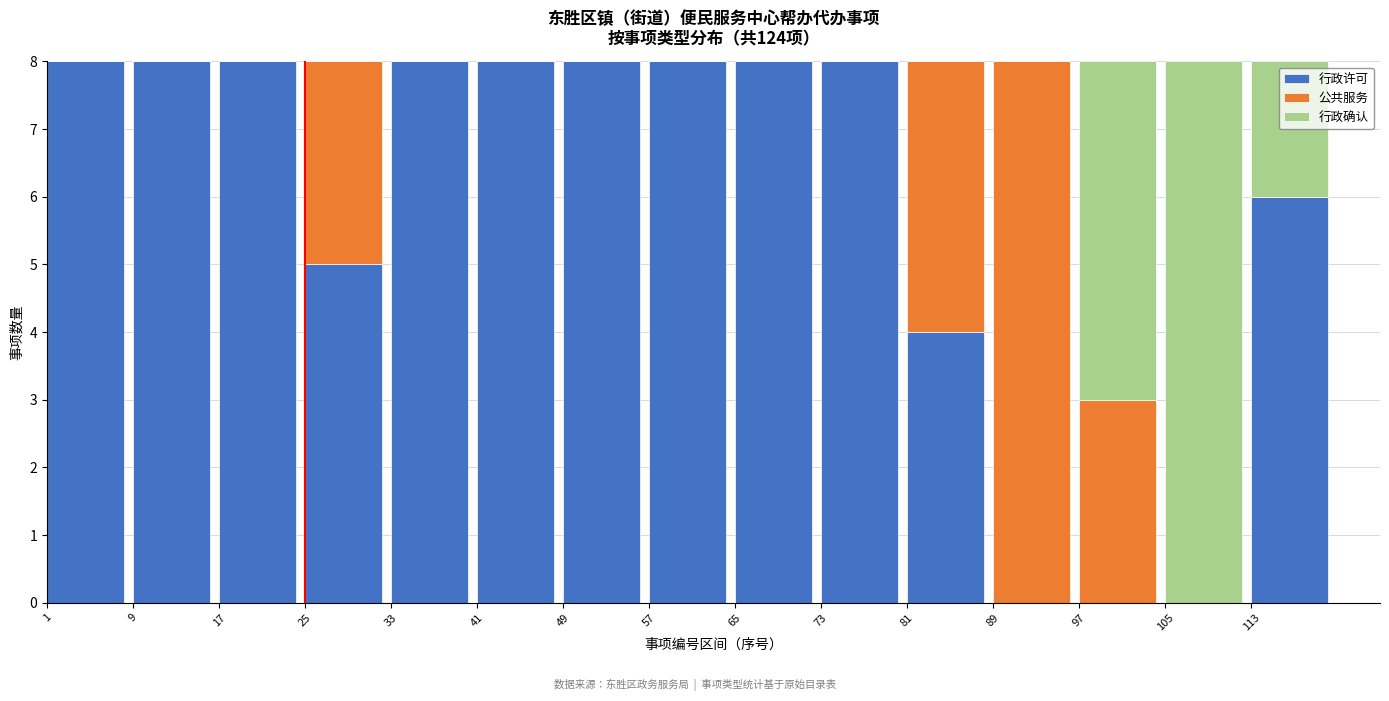

True or false: 行政许可 has a value of 6 at 113.

True